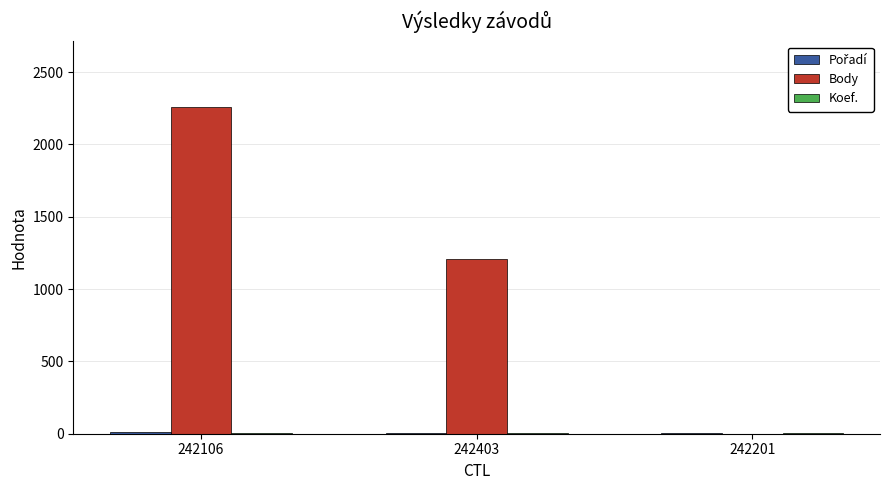

Which series has the largest total across all categories?

Body